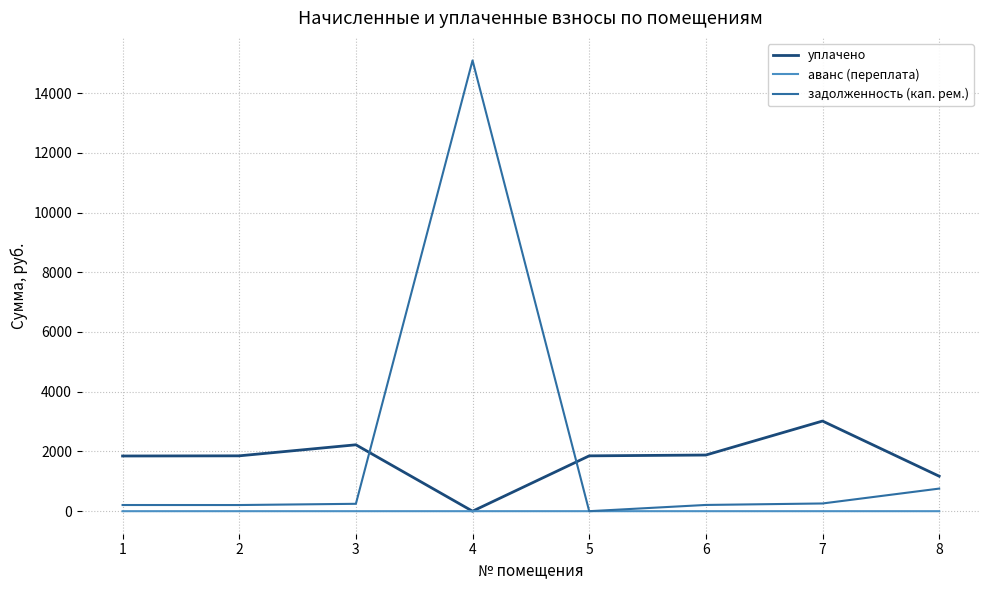

What is the total value across all series at 6?

2088.9